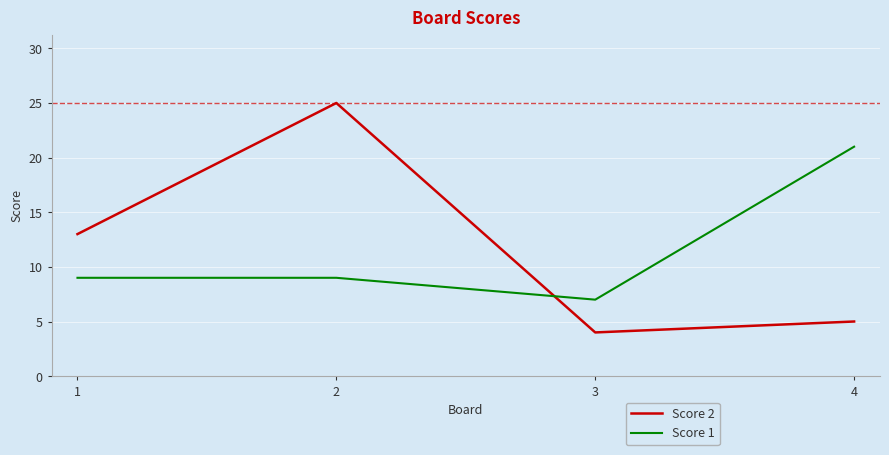

Which series has the largest total across all categories?

Score 2